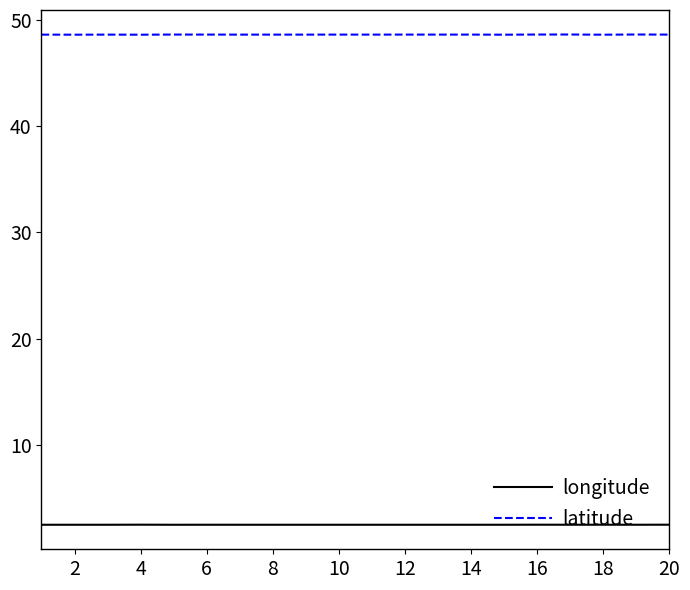

Count the number of data series in this chart.

2